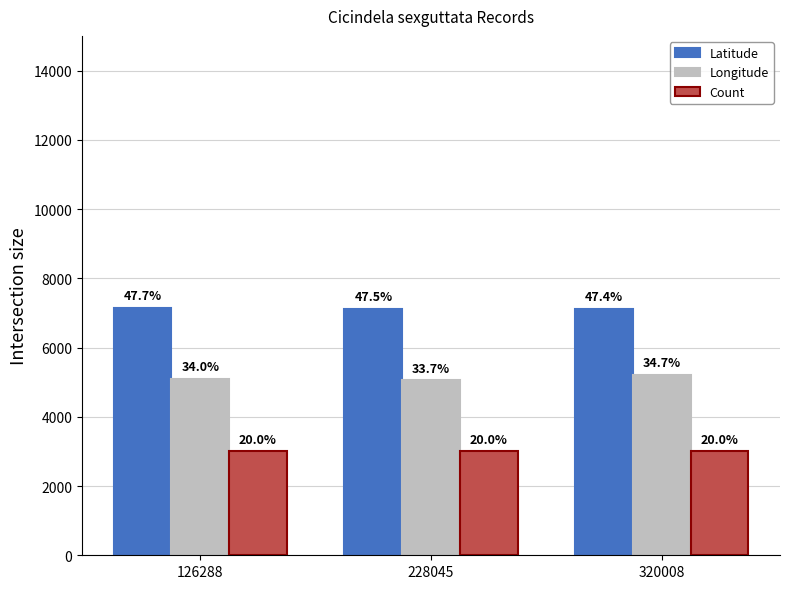

What is the smallest value displayed?

3000.0